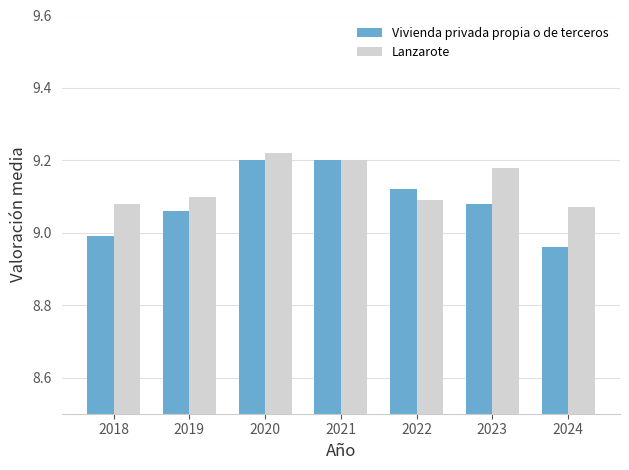

At how many categories does at least one series exceed 9?

7